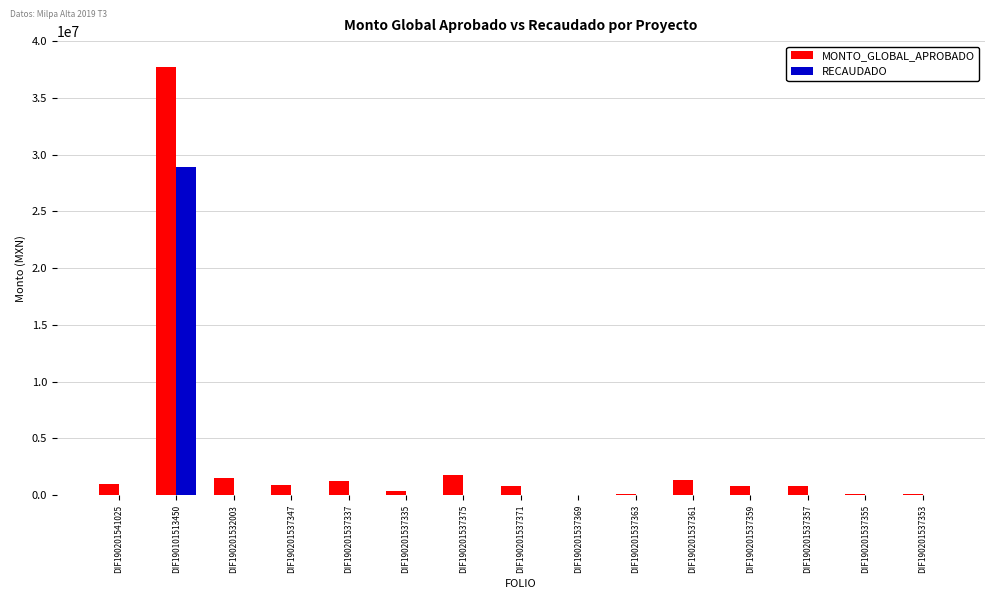

What is the total value across all series at DIF190201537371?

800000.0